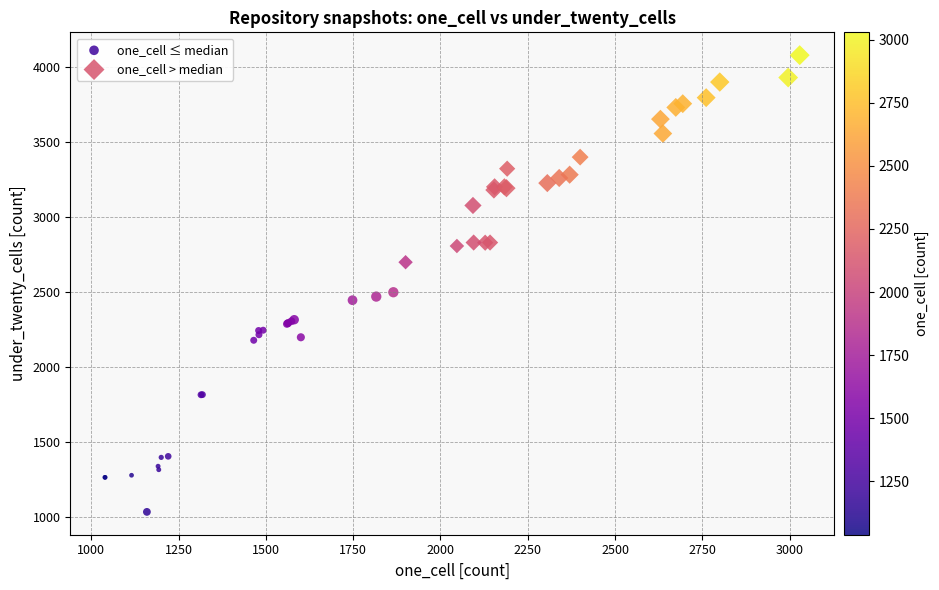

Which series reaches the minimum Y coordinate?

one_cell ≤ median